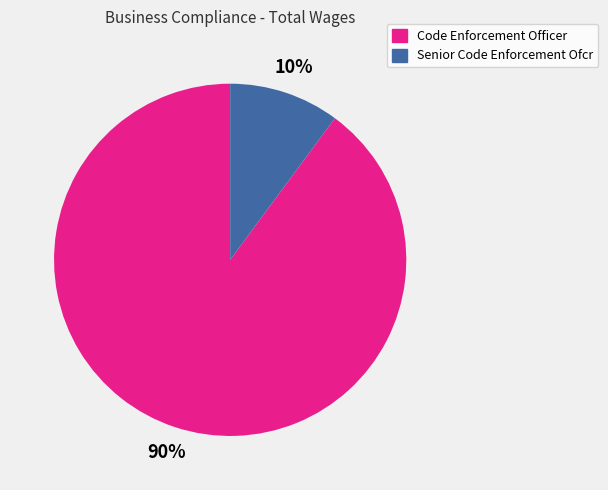

Combined, do Code Enforcement Officer and Senior Code Enforcement Ofcr account for over 50%?

Yes